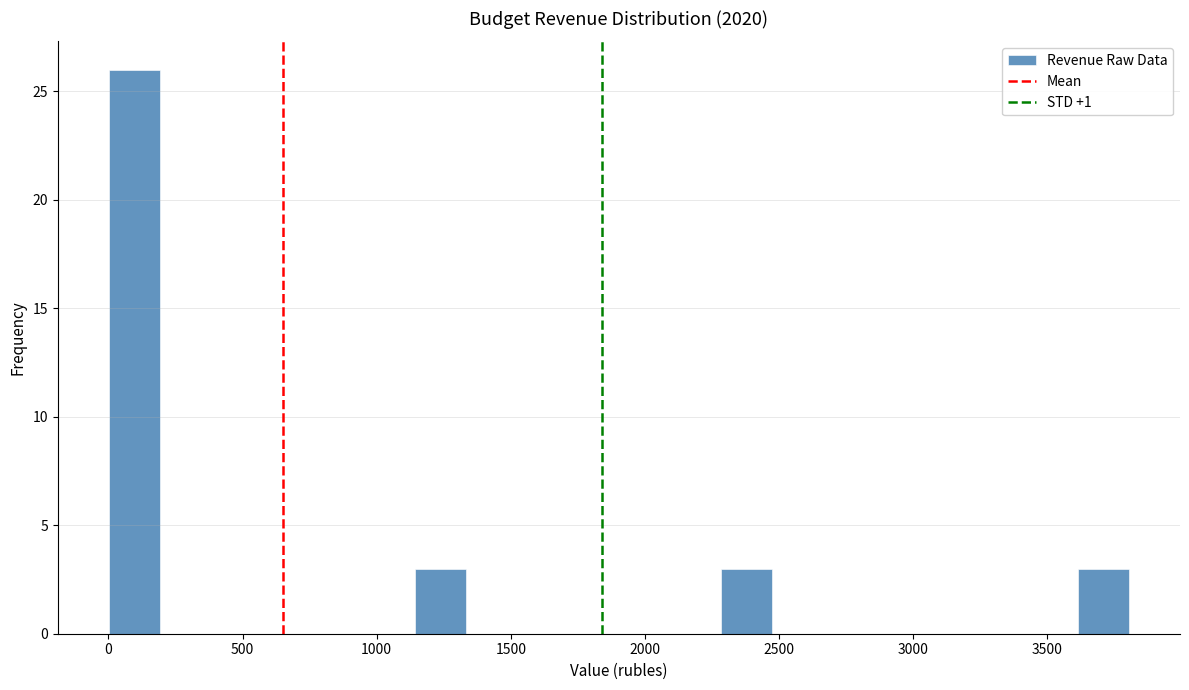

Read against the x-axis, roughly where is the centre of the tallest bar?

100